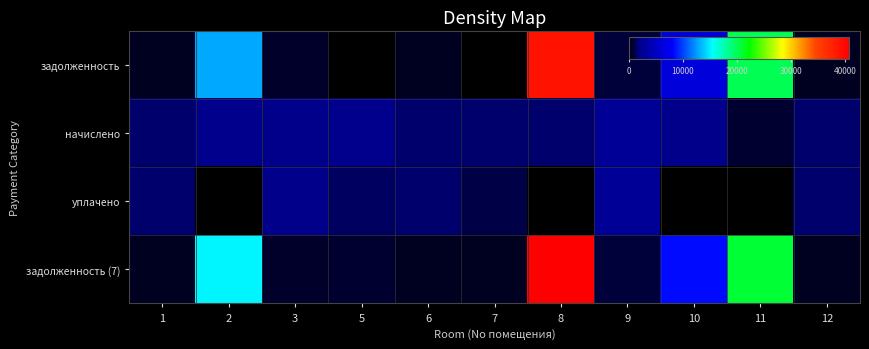

Reading left to right, extract all data points from this chart.

задолженность: 1=542.6	2=13014.6	3=710.0	5=0.0	6=551.1	7=0.0	8=39050.5	9=883.5	10=6339.1	11=20172.0	12=542.6
начислено: 1=1627.7	2=2195.9	3=2129.9	5=2217.9	6=1653.4	7=1649.7	8=1638.7	9=2650.5	10=2086.0	11=775.4	12=1627.7
уплачено: 1=1627.7	2=0.0	3=2129.9	5=1478.6	6=1653.4	7=1099.8	8=0.0	9=2650.5	10=0.0	11=0.0	12=1627.7
задолженность (7): 1=542.6	2=15210.5	3=710.0	5=739.3	6=551.1	7=549.9	8=40689.2	9=883.5	10=8425.0	11=20947.4	12=542.6